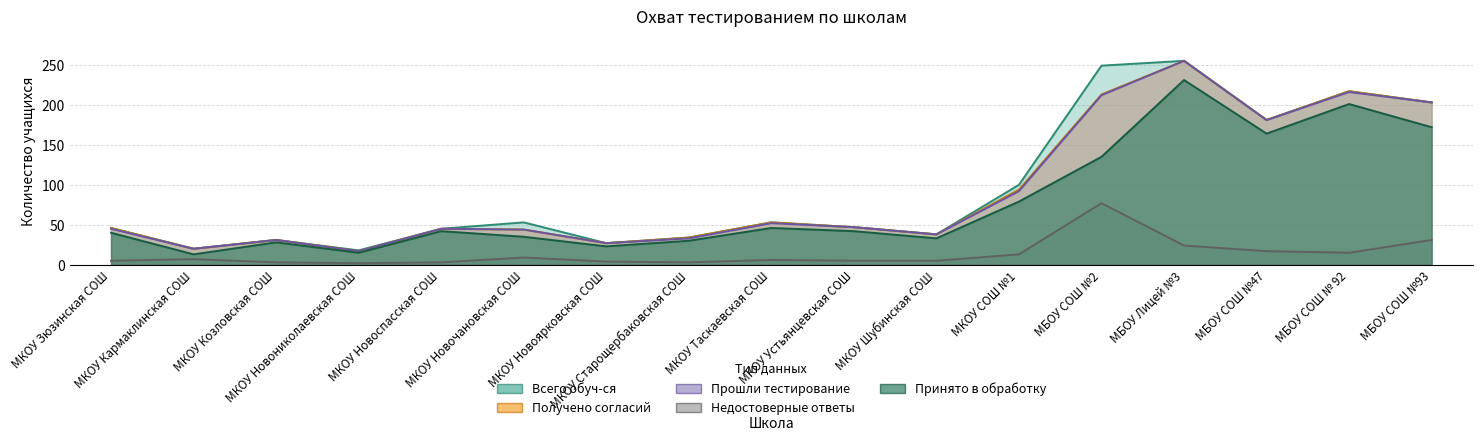

True or false: Недостоверные ответы and Получено согласий intersect in this chart.

False